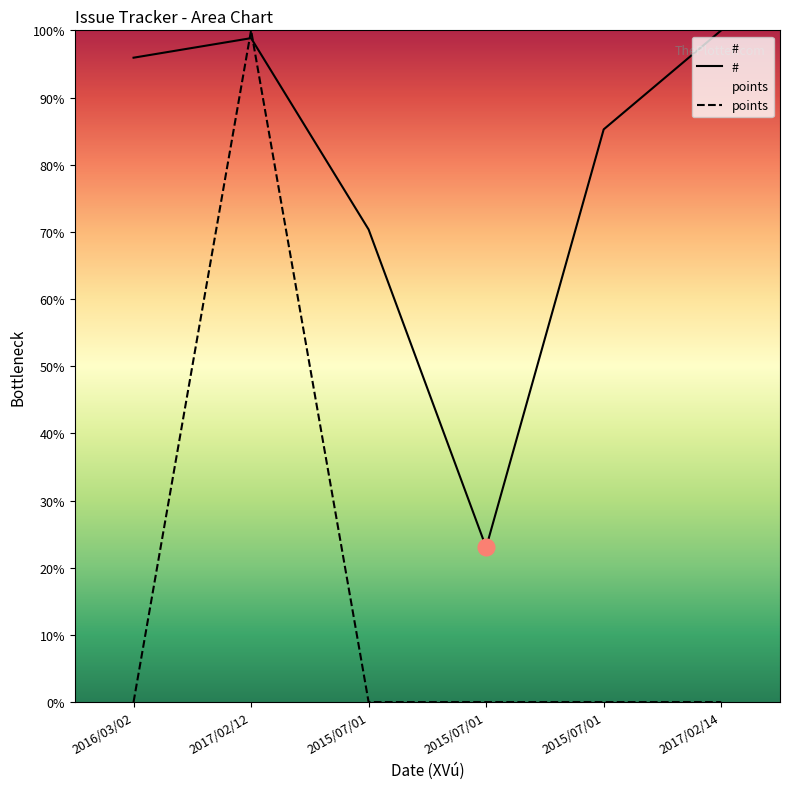

How many interior local valleys does the # series have?

1